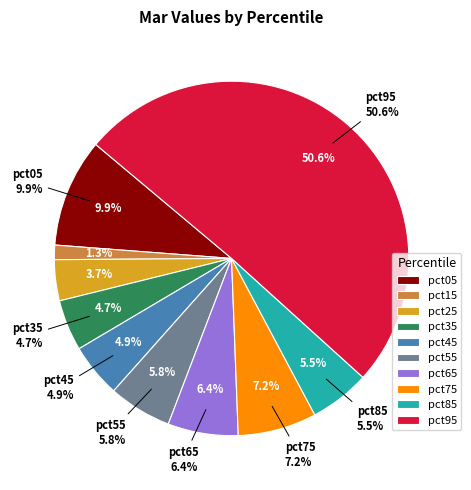

Combined, do pct25 and pct85 account for over 50%?

No